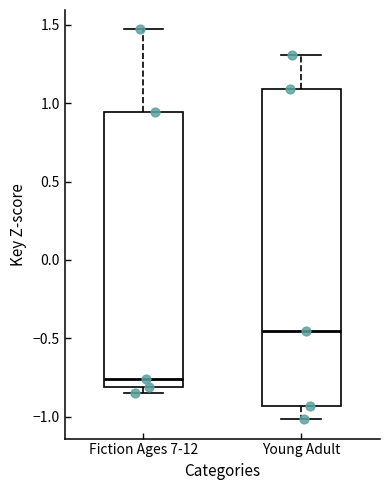

Which box is the tallest, from its lower edge to its upper edge?

Young Adult